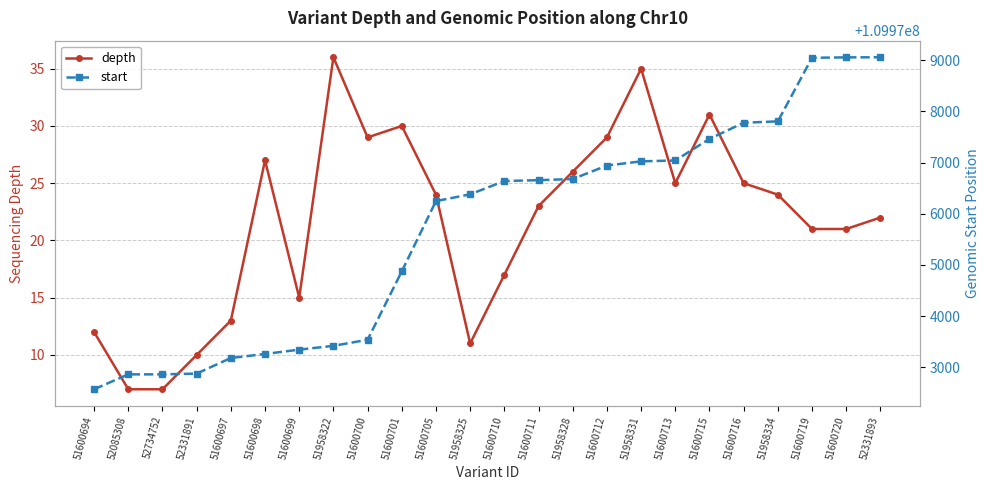

List the labels in order of depth value, smallest first.

52085308, 52734752, 52331891, 51958325, 51600694, 51600697, 51600699, 51600710, 51600719, 51600720, 52331893, 51600711, 51600705, 51958334, 51600713, 51600716, 51958328, 51600698, 51600700, 51600712, 51600701, 51600715, 51958331, 51958322